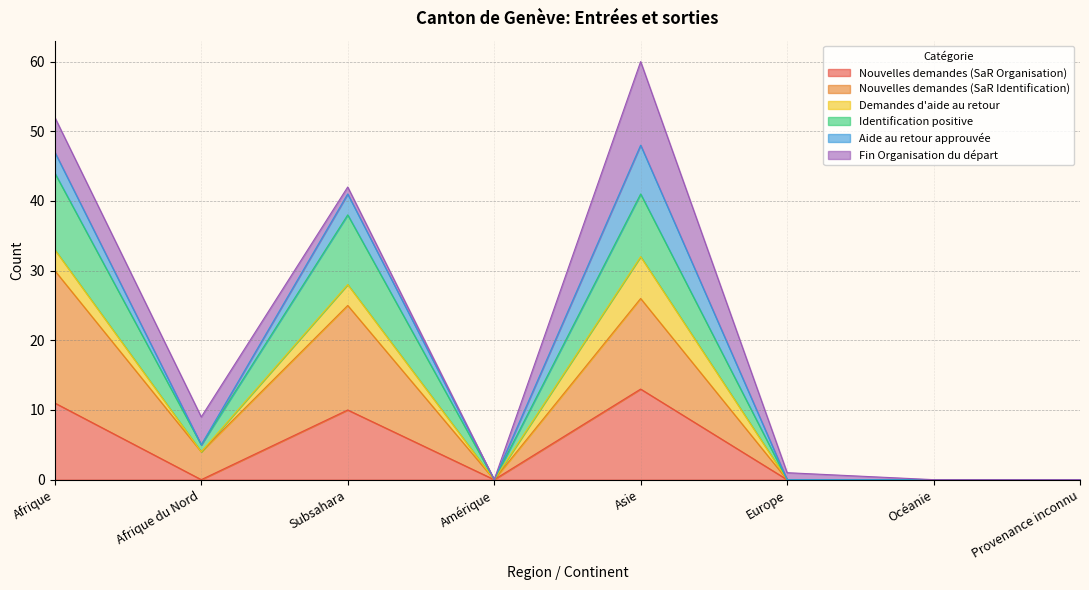

True or false: Nouvelles demandes (SaR Identification) and Identification positive cross at least once.

False